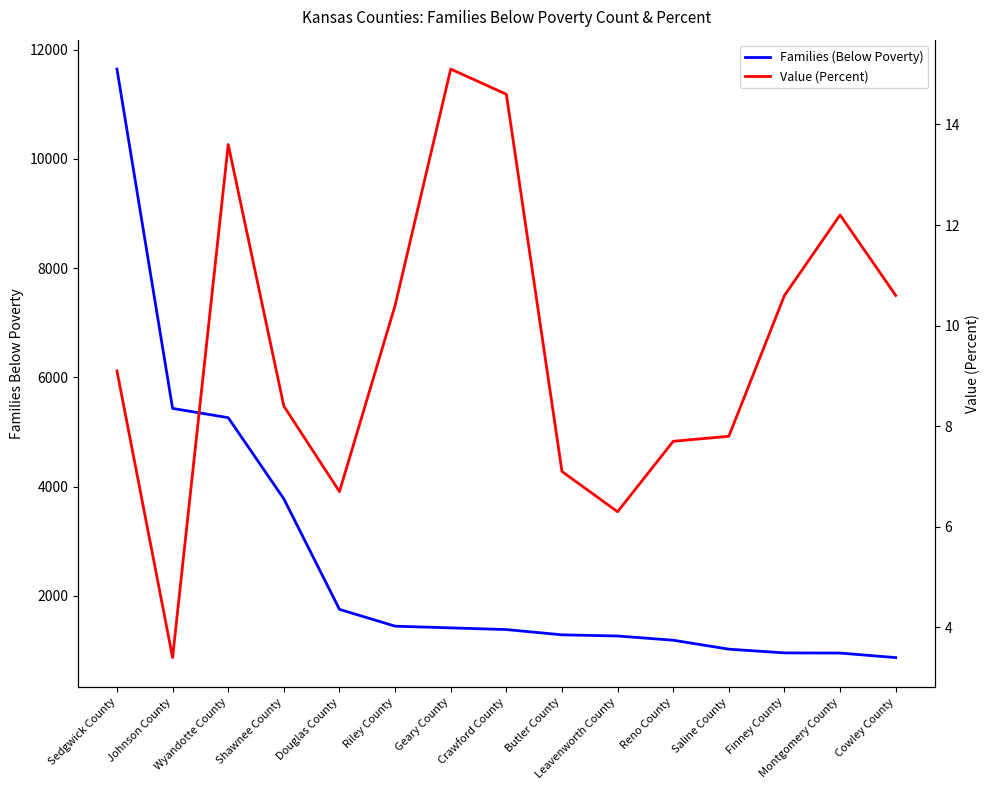

What is the average value of the Value (Percent) series?

9.6